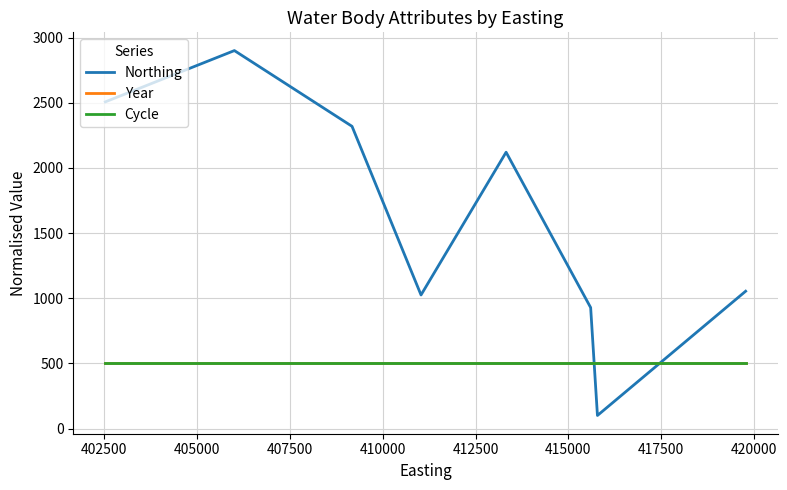

Is this an area chart (filled region under the line)?

No